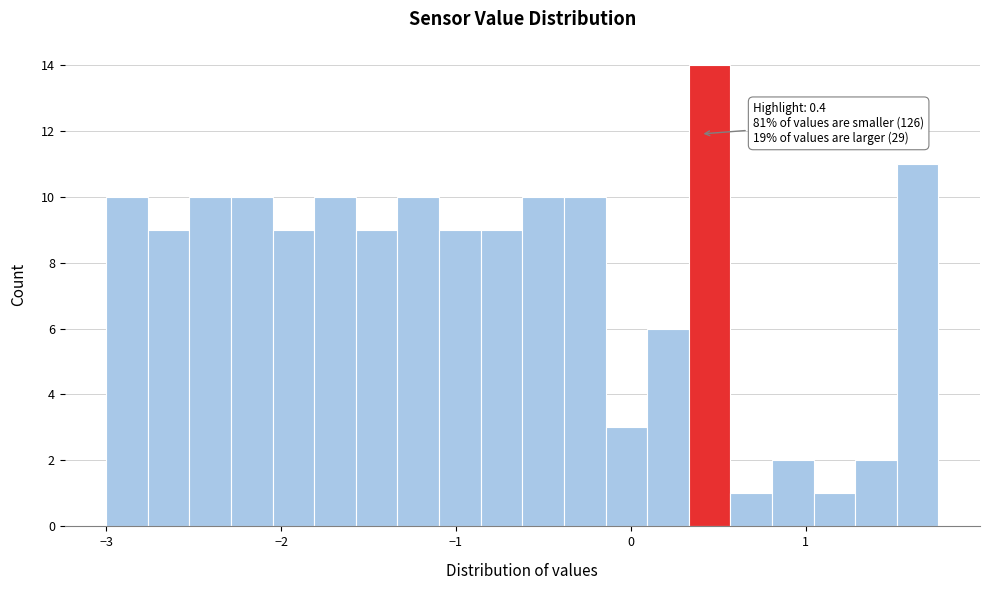

Read against the x-axis, roughly where is the centre of the tallest bar?

0.5